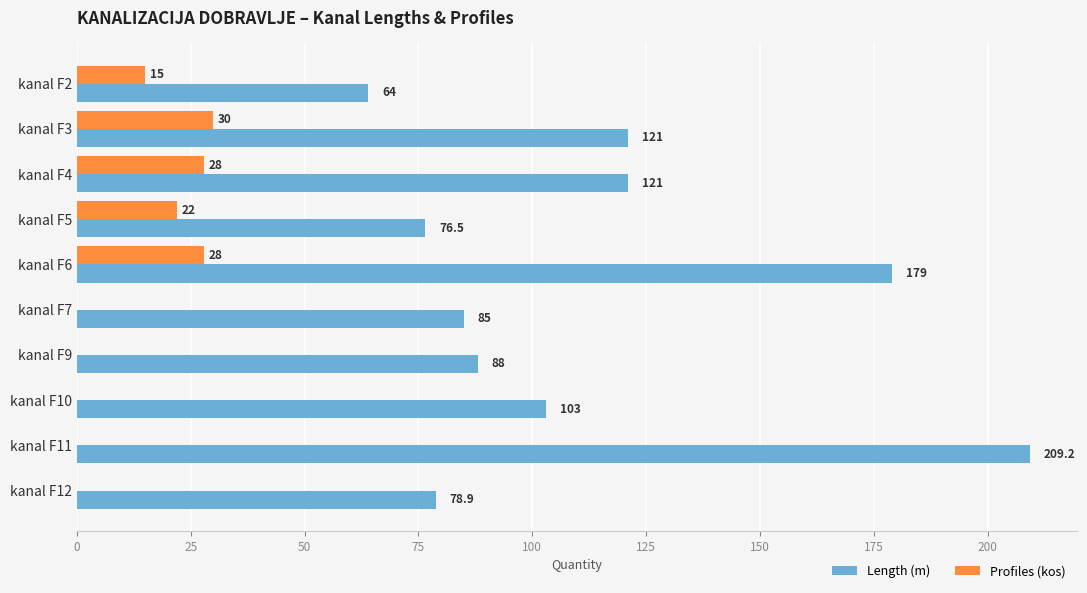

What value does the Length (m) series have at kanal F4?

121.0